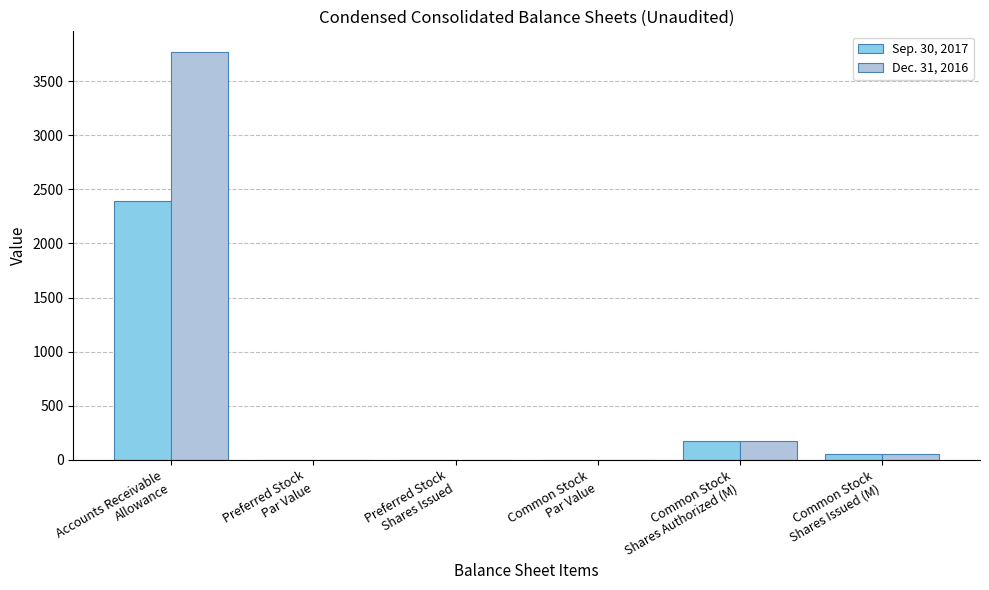

What is the average value of the Sep. 30, 2017 series?

437.0